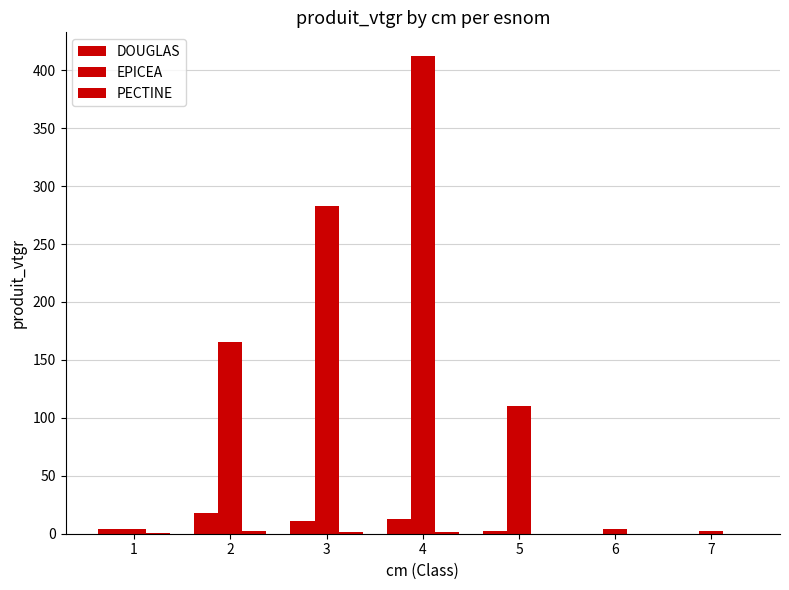

Does the chart contain stacked bars?

No